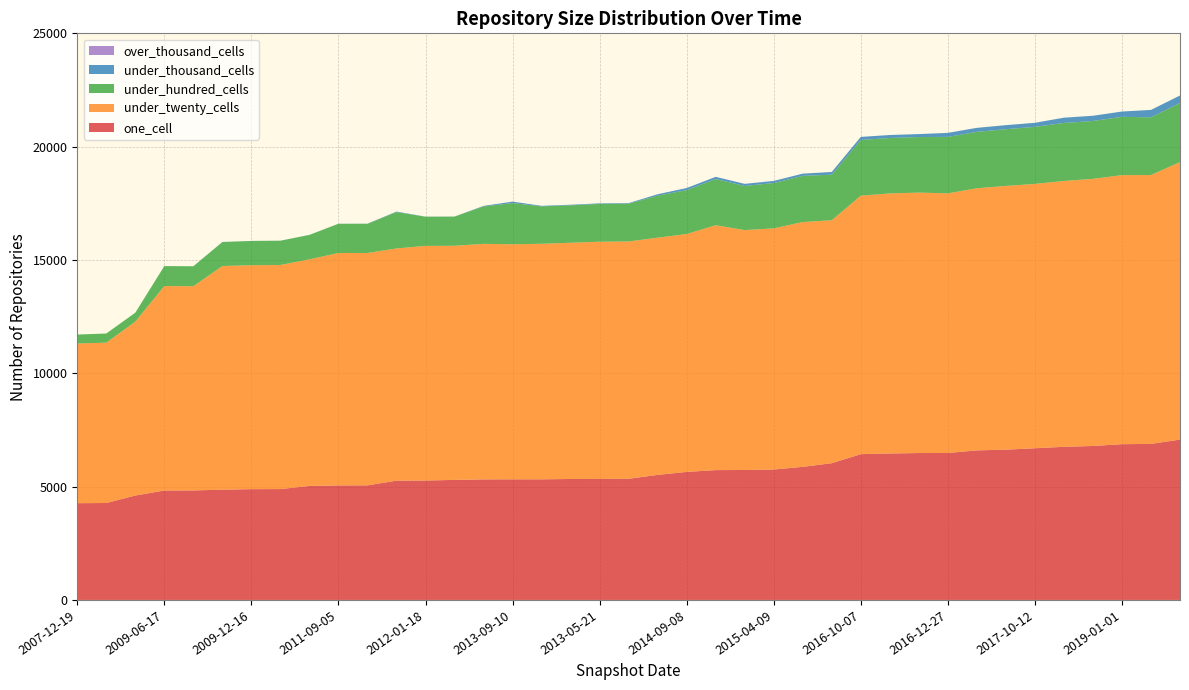

Reading right to left, extract all data points from this chart.

one_cell: 2019-07-01=7075	2019-04-06=6885	2019-01-01=6872	2018-09-28=6793	2018-04-09=6757	2017-10-12=6692	2017-07-24=6631	2017-04-12=6599	2016-12-27=6483	2016-07-04=6482	2016-04-05=6462	2016-10-07=6432	2016-01-04=6033	2015-10-01=5872	2015-04-09=5755	2015-01-19=5734	2015-07-03=5728	2014-09-08=5649	2014-03-28=5518	2013-07-09=5346	2013-05-21=5340	2013-02-20=5337	2012-12-11=5322	2013-09-10=5322	2012-10-31=5319	2012-03-26=5296	2012-01-18=5269	2012-07-13=5263	2011-06-10=5056	2011-09-05=5053	2010-07-26=5029	2010-04-01=4891	2009-12-16=4888	2009-09-25=4864	2009-04-06=4832	2009-06-17=4828	2008-10-10=4607	2008-04-01=4277	2007-12-19=4269
under_twenty_cells: 2019-07-01=12245	2019-04-06=11863	2019-01-01=11871	2018-09-28=11786	2018-04-09=11729	2017-10-12=11665	2017-07-24=11636	2017-04-12=11565	2016-12-27=11456	2016-07-04=11490	2016-04-05=11474	2016-10-07=11405	2016-01-04=10720	2015-10-01=10801	2015-04-09=10640	2015-01-19=10584	2015-07-03=10804	2014-09-08=10496	2014-03-28=10467	2013-07-09=10470	2013-05-21=10465	2013-02-20=10422	2012-12-11=10392	2013-09-10=10371	2012-10-31=10392	2012-03-26=10330	2012-01-18=10352	2012-07-13=10246	2011-06-10=10253	2011-09-05=10254	2010-07-26=9999	2010-04-01=9887	2009-12-16=9880	2009-09-25=9869	2009-04-06=9009	2009-06-17=9021	2008-10-10=7673	2008-04-01=7074	2007-12-19=7046
under_hundred_cells: 2019-07-01=2608	2019-04-06=2547	2019-01-01=2573	2018-09-28=2553	2018-04-09=2560	2017-10-12=2517	2017-07-24=2503	2017-04-12=2489	2016-12-27=2492	2016-07-04=2452	2016-04-05=2447	2016-10-07=2459	2016-01-04=2011	2015-10-01=2039	2015-04-09=2000	2015-01-19=1948	2015-07-03=2039	2014-09-08=1939	2014-03-28=1852	2013-07-09=1668	2013-05-21=1668	2013-02-20=1653	2012-12-11=1651	2013-09-10=1818	2012-10-31=1651	2012-03-26=1287	2012-01-18=1288	2012-07-13=1603	2011-06-10=1289	2011-09-05=1289	2010-07-26=1078	2010-04-01=1072	2009-12-16=1071	2009-09-25=1059	2009-04-06=881	2009-06-17=881	2008-10-10=395	2008-04-01=405	2007-12-19=394
under_thousand_cells: 2019-07-01=329	2019-04-06=326	2019-01-01=234	2018-09-28=231	2018-04-09=232	2017-10-12=179	2017-07-24=179	2017-04-12=177	2016-12-27=177	2016-07-04=131	2016-04-05=131	2016-10-07=134	2016-01-04=119	2015-10-01=97	2015-04-09=93	2015-01-19=93	2015-07-03=97	2014-09-08=91	2014-03-28=64	2013-07-09=25	2013-05-21=25	2013-02-20=25	2012-12-11=24	2013-09-10=64	2012-10-31=24	2012-03-26=4	2012-01-18=4	2012-07-13=23	2011-06-10=4	2011-09-05=4	2010-07-26=2	2010-04-01=2	2009-12-16=2	2009-09-25=2	2009-04-06=2	2009-06-17=2	2008-10-10=0	2008-04-01=0	2007-12-19=0
over_thousand_cells: 2019-07-01=0	2019-04-06=0	2019-01-01=0	2018-09-28=0	2018-04-09=0	2017-10-12=0	2017-07-24=0	2017-04-12=0	2016-12-27=0	2016-07-04=0	2016-04-05=0	2016-10-07=0	2016-01-04=0	2015-10-01=0	2015-04-09=0	2015-01-19=0	2015-07-03=0	2014-09-08=0	2014-03-28=0	2013-07-09=0	2013-05-21=0	2013-02-20=0	2012-12-11=0	2013-09-10=0	2012-10-31=0	2012-03-26=0	2012-01-18=0	2012-07-13=0	2011-06-10=0	2011-09-05=0	2010-07-26=0	2010-04-01=0	2009-12-16=0	2009-09-25=0	2009-04-06=0	2009-06-17=0	2008-10-10=0	2008-04-01=0	2007-12-19=0